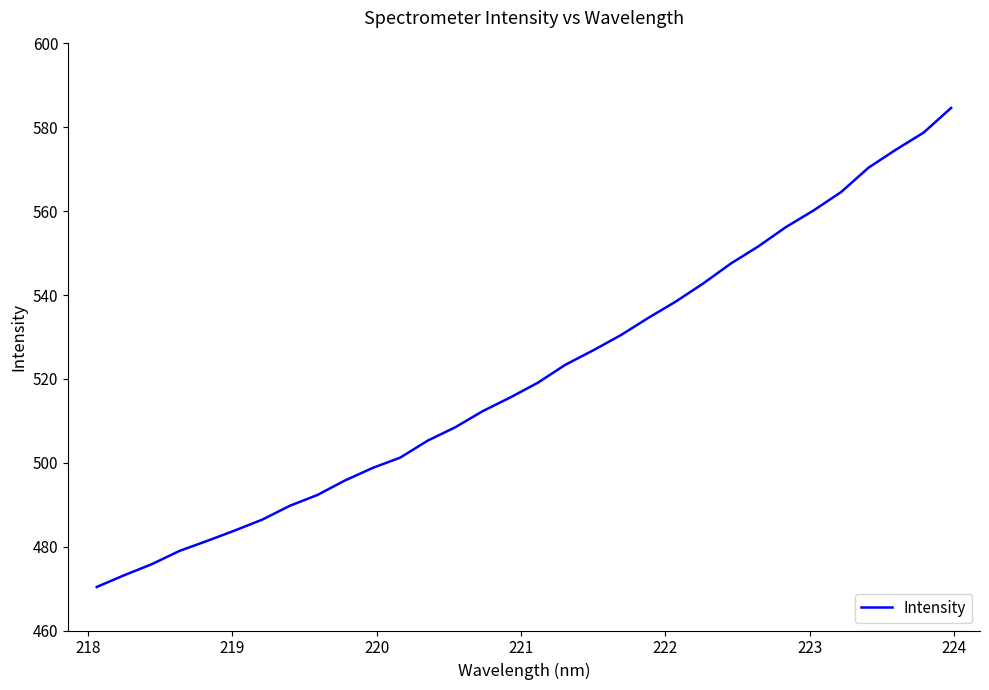

What is the smallest value displayed?

470.4